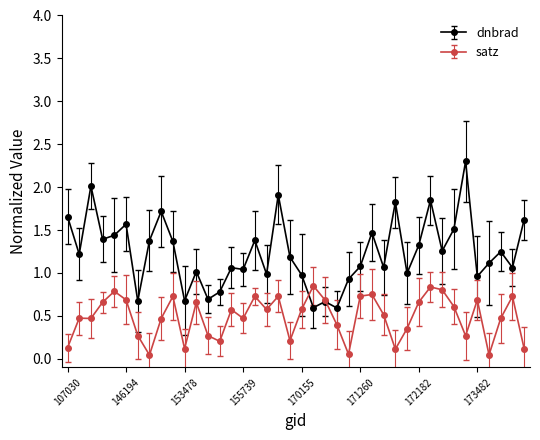

What is the value of the dnbrad point at the 3rd from the left?

2.0